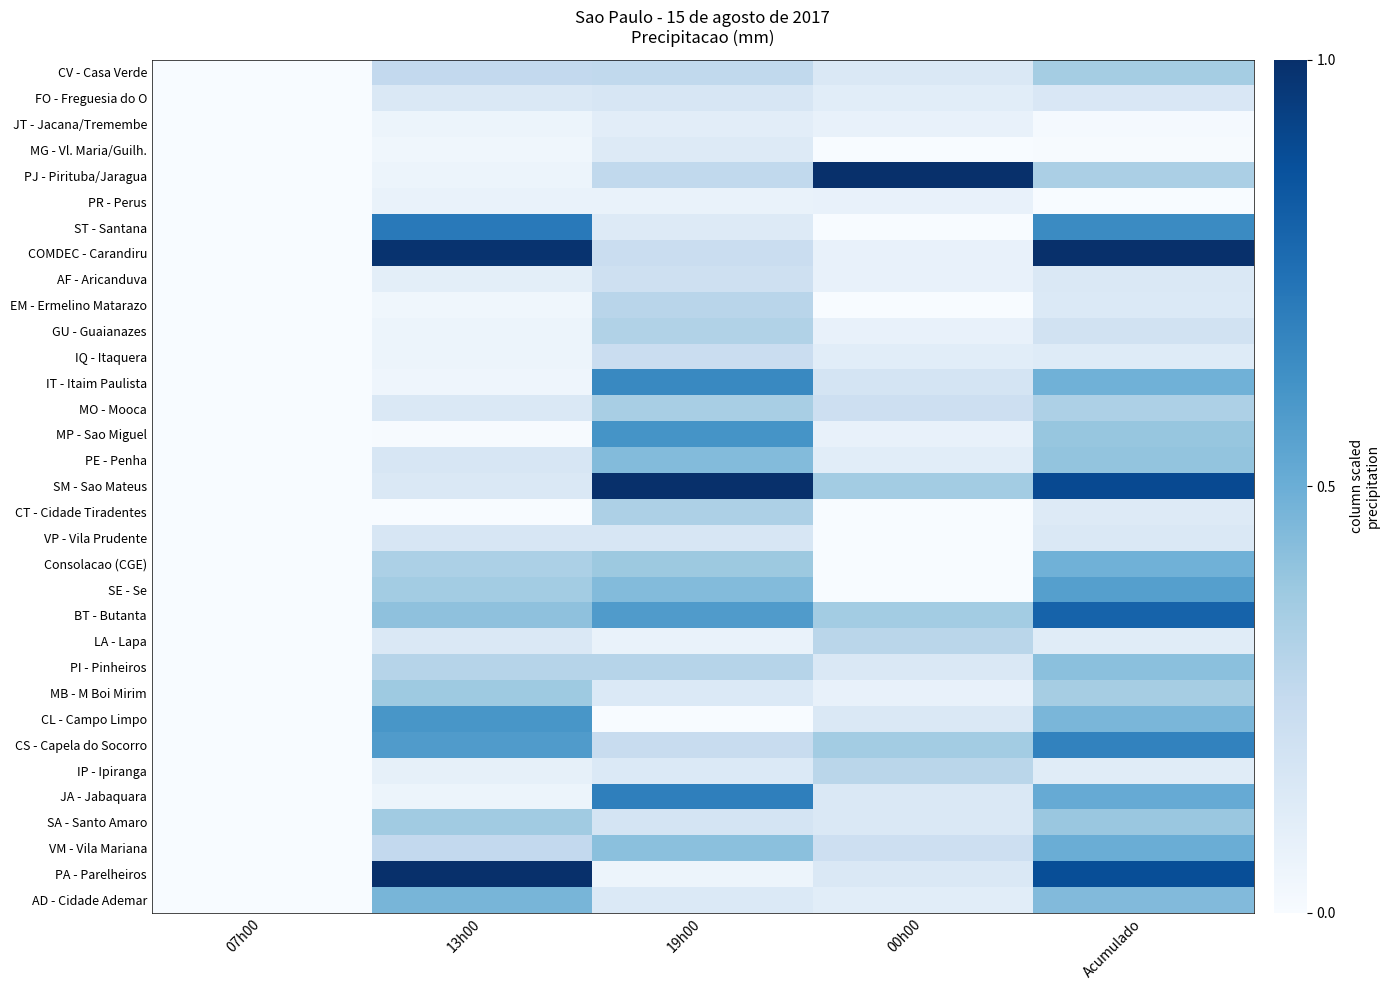

Reading left to right, extract all data points from this chart.

CV - Casa Verde: 07h00=0.0	13h00=0.3	19h00=0.3	00h00=0.1	Acumulado=0.4
FO - Freguesia do O: 07h00=0.0	13h00=0.1	19h00=0.2	00h00=0.1	Acumulado=0.2
JT - Jacana/Tremembe: 07h00=0.0	13h00=0.1	19h00=0.1	00h00=0.1	Acumulado=0.0
MG - Vl. Maria/Guilh.: 07h00=0.0	13h00=0.0	19h00=0.1	00h00=0.0	Acumulado=0.0
PJ - Pirituba/Jaragua: 07h00=0.0	13h00=0.1	19h00=0.3	00h00=1.0	Acumulado=0.3
PR - Perus: 07h00=0.0	13h00=0.1	19h00=0.1	00h00=0.1	Acumulado=0.0
ST - Santana: 07h00=0.0	13h00=0.7	19h00=0.1	00h00=0.0	Acumulado=0.7
COMDEC - Carandiru: 07h00=0.0	13h00=1.0	19h00=0.2	00h00=0.1	Acumulado=1.0
AF - Aricanduva: 07h00=0.0	13h00=0.1	19h00=0.2	00h00=0.1	Acumulado=0.1
EM - Ermelino Matarazo: 07h00=0.0	13h00=0.0	19h00=0.3	00h00=0.0	Acumulado=0.1
GU - Guaianazes: 07h00=0.0	13h00=0.1	19h00=0.3	00h00=0.1	Acumulado=0.2
IQ - Itaquera: 07h00=0.0	13h00=0.1	19h00=0.2	00h00=0.1	Acumulado=0.1
IT - Itaim Paulista: 07h00=0.0	13h00=0.0	19h00=0.7	00h00=0.2	Acumulado=0.5
MO - Mooca: 07h00=0.0	13h00=0.1	19h00=0.3	00h00=0.2	Acumulado=0.3
MP - Sao Miguel: 07h00=0.0	13h00=0.0	19h00=0.6	00h00=0.1	Acumulado=0.4
PE - Penha: 07h00=0.0	13h00=0.2	19h00=0.4	00h00=0.1	Acumulado=0.4
SM - Sao Mateus: 07h00=0.0	13h00=0.1	19h00=1.0	00h00=0.4	Acumulado=0.9
CT - Cidade Tiradentes: 07h00=0.0	13h00=0.0	19h00=0.3	00h00=0.0	Acumulado=0.1
VP - Vila Prudente: 07h00=0.0	13h00=0.2	19h00=0.2	00h00=0.0	Acumulado=0.1
Consolacao (CGE): 07h00=0.0	13h00=0.3	19h00=0.4	00h00=0.0	Acumulado=0.5
SE - Se: 07h00=0.0	13h00=0.4	19h00=0.4	00h00=0.0	Acumulado=0.6
BT - Butanta: 07h00=0.0	13h00=0.4	19h00=0.6	00h00=0.4	Acumulado=0.8
LA - Lapa: 07h00=0.0	13h00=0.1	19h00=0.1	00h00=0.3	Acumulado=0.1
PI - Pinheiros: 07h00=0.0	13h00=0.3	19h00=0.3	00h00=0.1	Acumulado=0.4
MB - M Boi Mirim: 07h00=0.0	13h00=0.4	19h00=0.1	00h00=0.1	Acumulado=0.3
CL - Campo Limpo: 07h00=0.0	13h00=0.6	19h00=0.0	00h00=0.1	Acumulado=0.5
CS - Capela do Socorro: 07h00=0.0	13h00=0.6	19h00=0.2	00h00=0.4	Acumulado=0.7
IP - Ipiranga: 07h00=0.0	13h00=0.1	19h00=0.1	00h00=0.3	Acumulado=0.1
JA - Jabaquara: 07h00=0.0	13h00=0.1	19h00=0.7	00h00=0.1	Acumulado=0.5
SA - Santo Amaro: 07h00=0.0	13h00=0.4	19h00=0.2	00h00=0.1	Acumulado=0.4
VM - Vila Mariana: 07h00=0.0	13h00=0.3	19h00=0.4	00h00=0.2	Acumulado=0.5
PA - Parelheiros: 07h00=0.0	13h00=1.0	19h00=0.1	00h00=0.1	Acumulado=0.9
AD - Cidade Ademar: 07h00=0.0	13h00=0.5	19h00=0.1	00h00=0.1	Acumulado=0.4